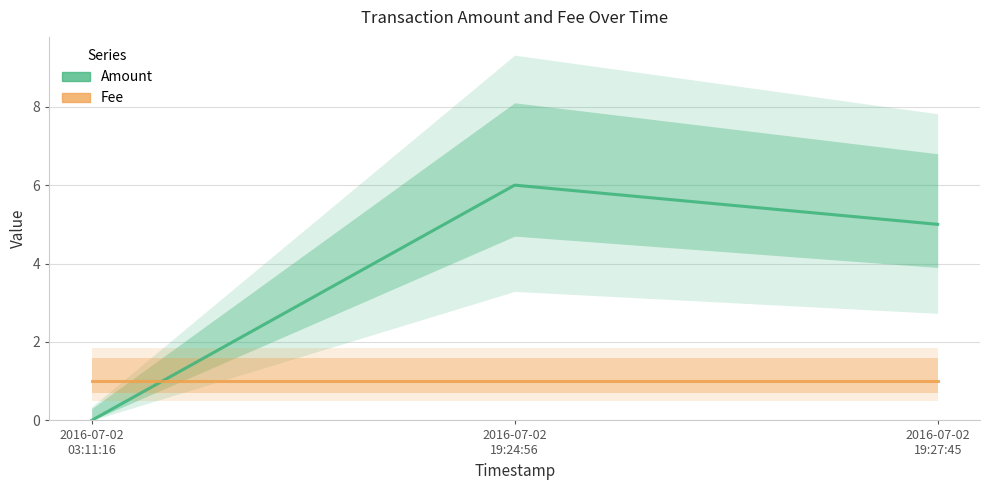

Between 2016-07-02
19:24:56 and 2016-07-02
19:27:45, which series saw the biggest shift?

Amount